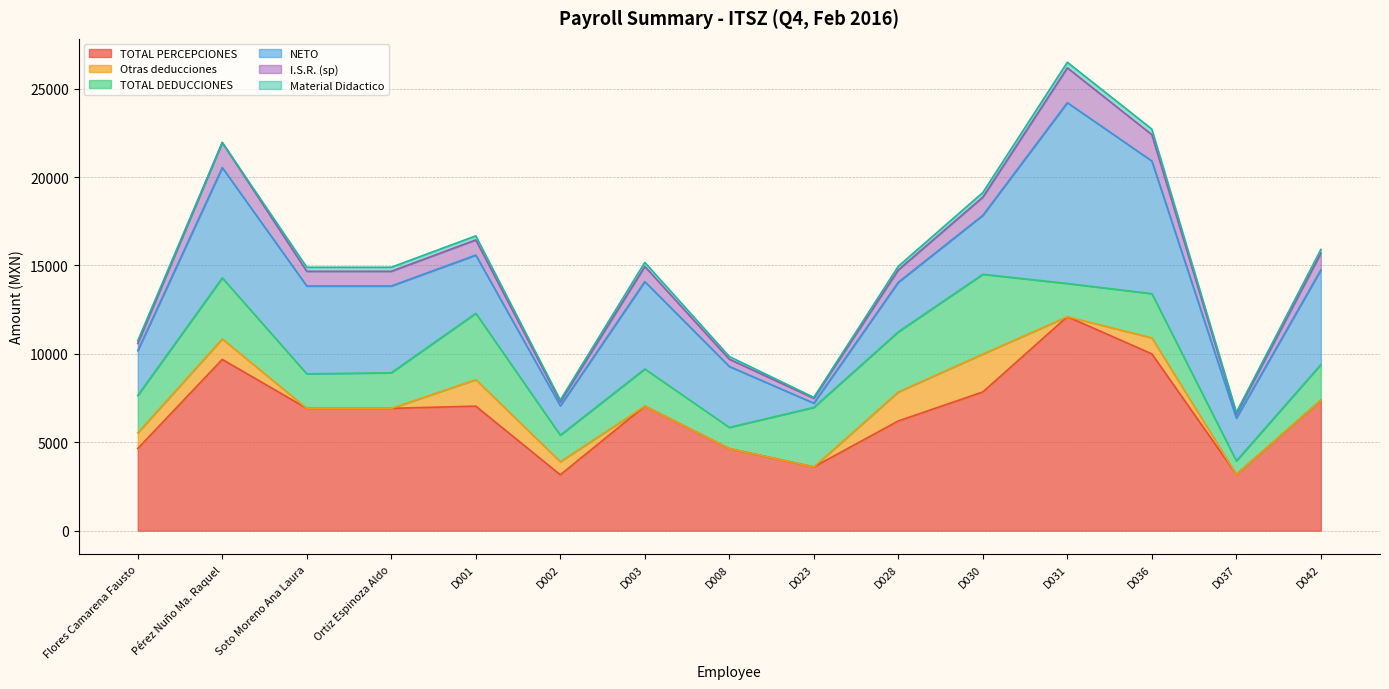

Rank the series at D042 from lowest to highest value.

Otras deducciones, Material Didactico, I.S.R. (sp), TOTAL DEDUCCIONES, NETO, TOTAL PERCEPCIONES